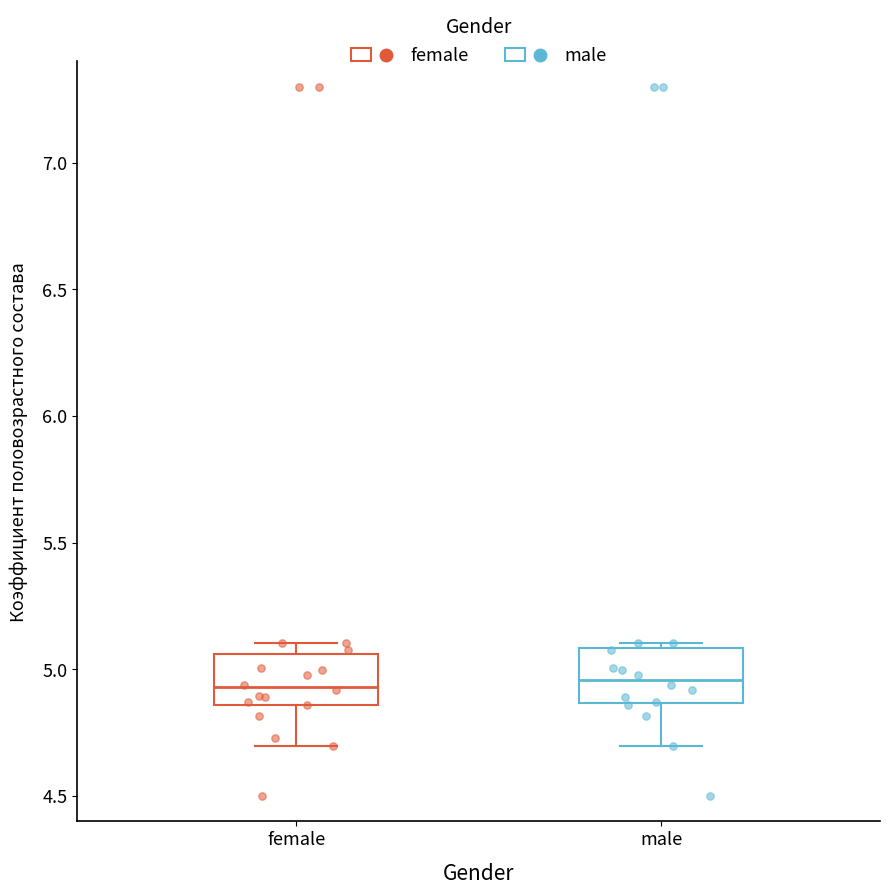

Reading left to right, read every box against the y-axis: the position of its median line, the range the box covers, and the ends of its whiskers. The values are not printed on the chart, so give them approximately, as read against the axis.

female: median 4.95, box 4.85 to 5.05, whiskers 4.70 to 5.10
male: median 4.95, box 4.85 to 5.10, whiskers 4.70 to 5.10 (just above the box's upper edge)